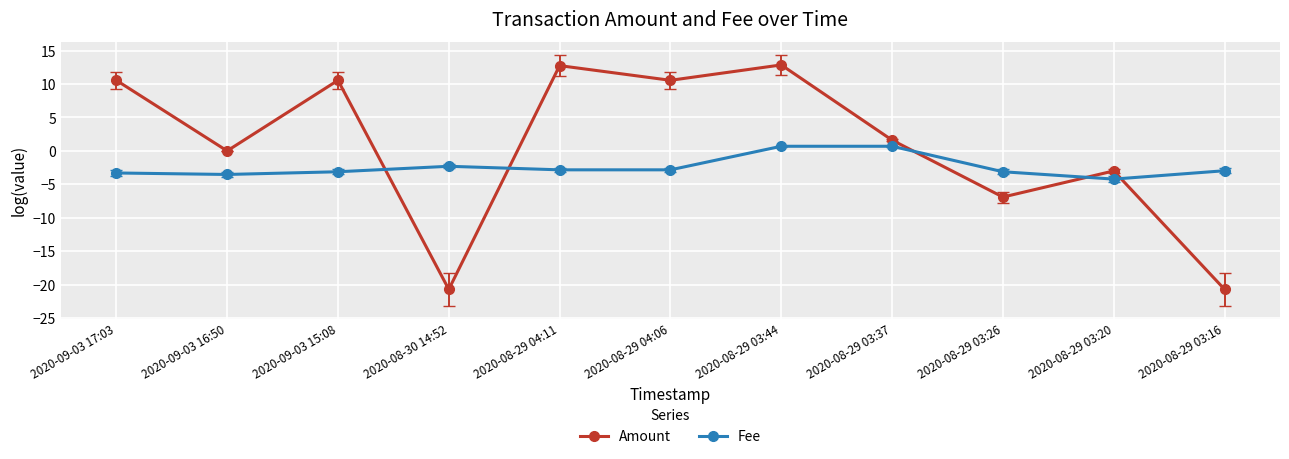

What is the label of the 9th point from the right?

2020-09-03 15:08